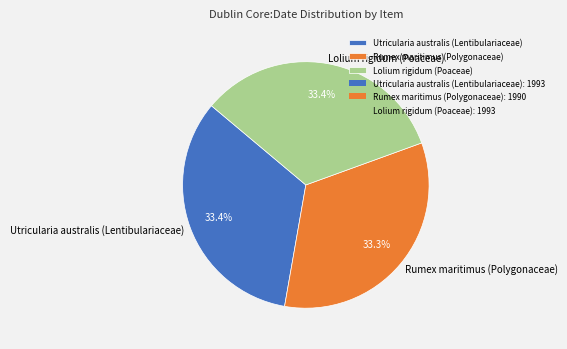

Does any single category account for the majority?

No